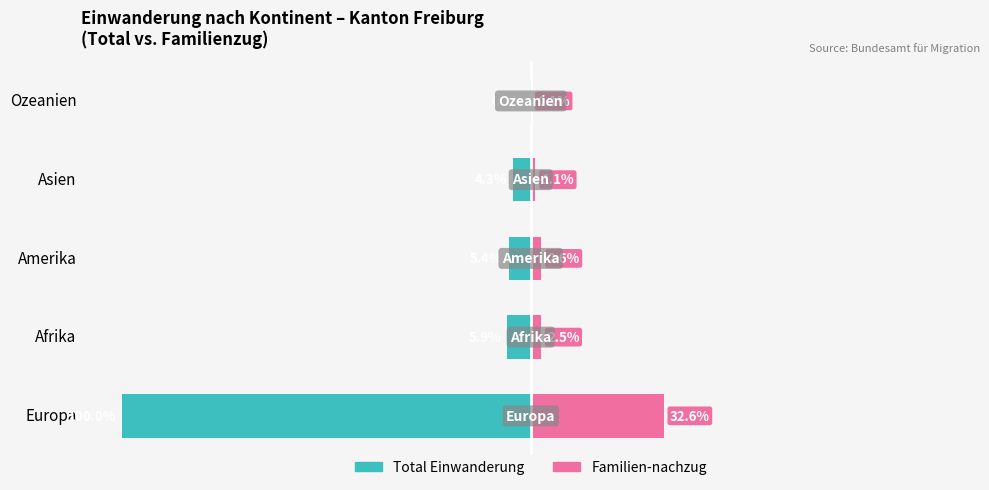

Is the value of Total Einwanderung at Ozeanien greater than the value of Familien-nachzug at Afrika?

No